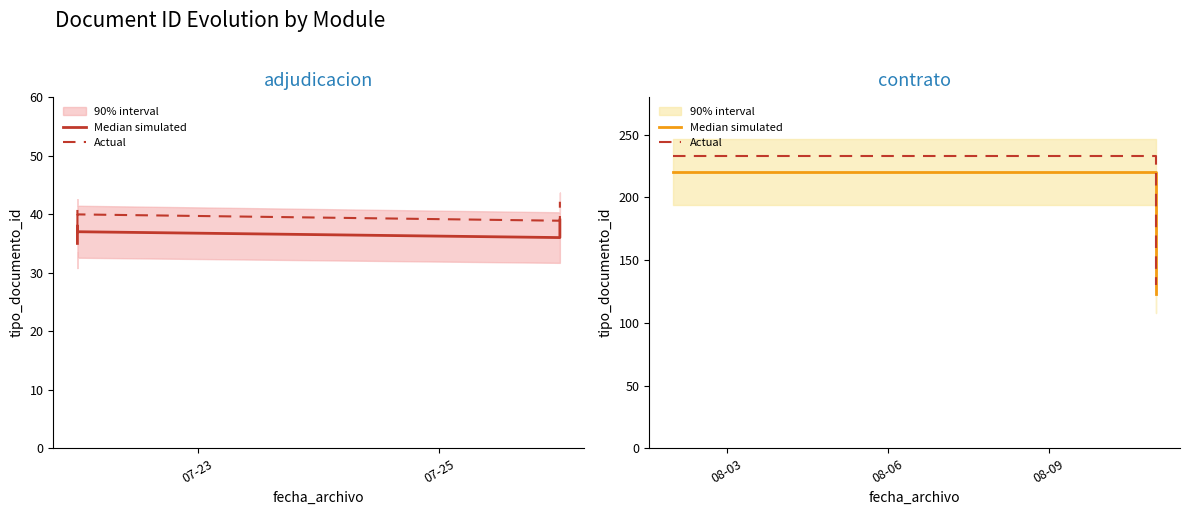

Which category has the highest value in the Actual series?

07-23